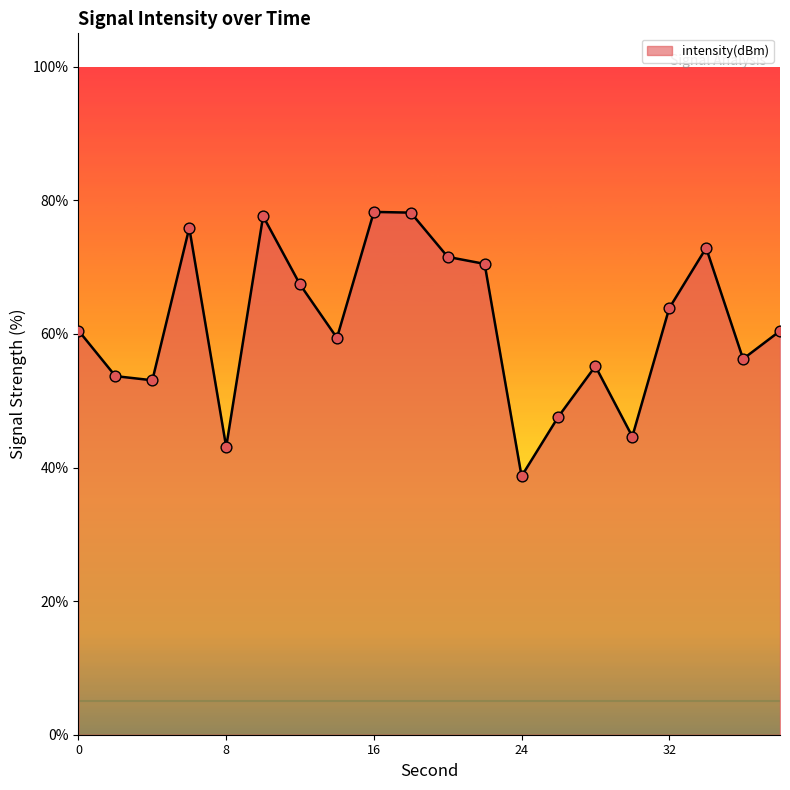

What is the difference between the maximum and minimum values?

39.6